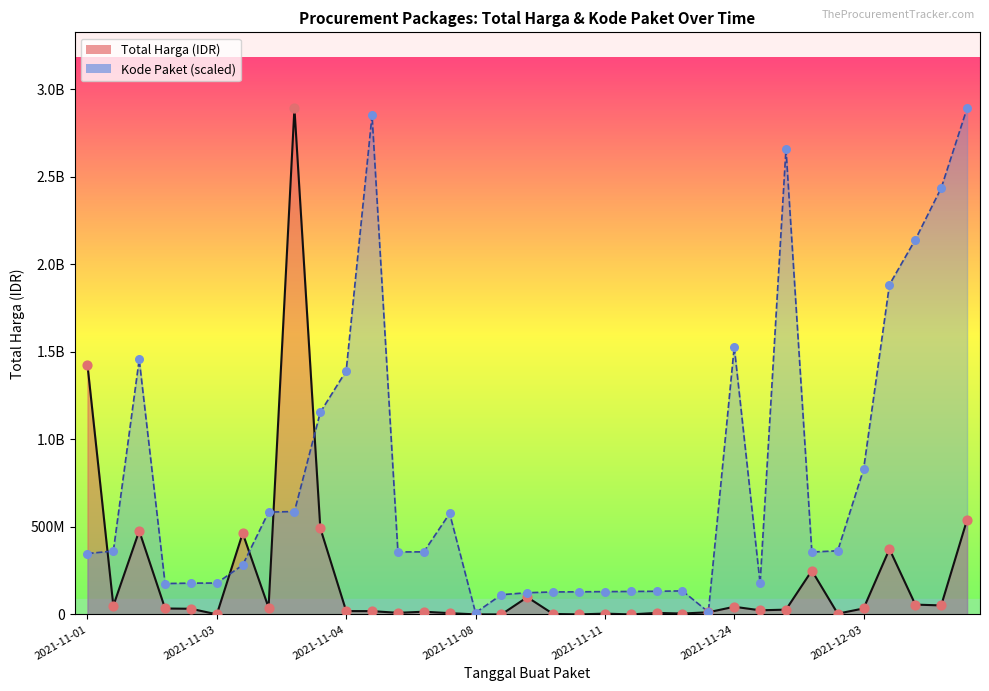

What is the total value across all series at 13?

746027448.3